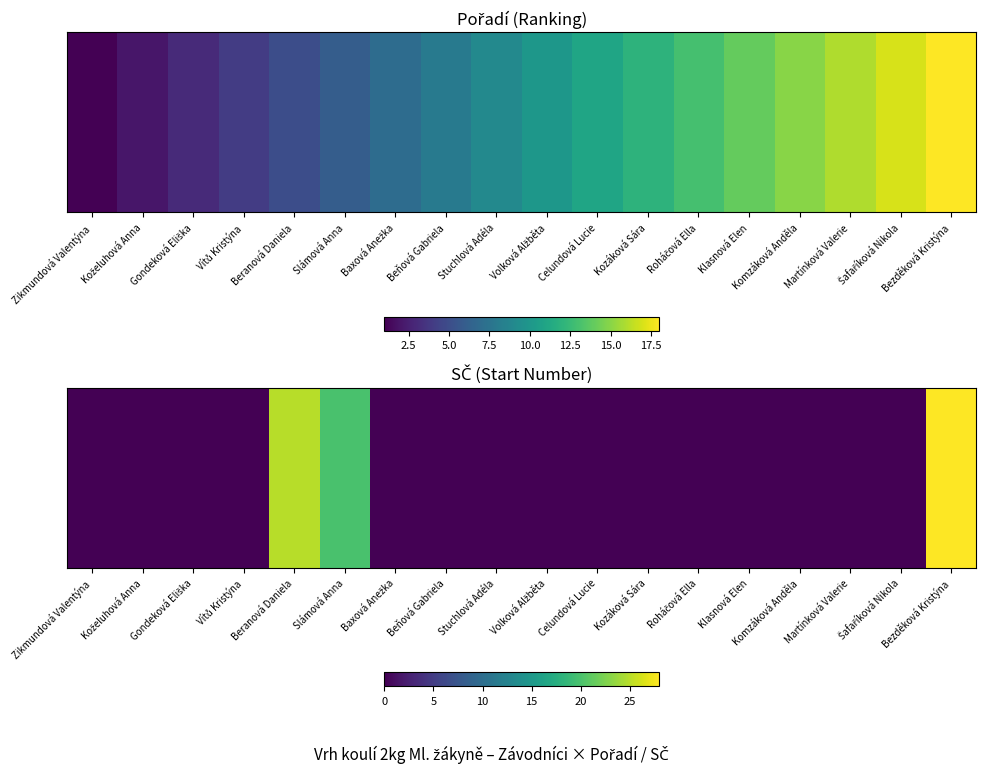

List the labels in order of value, smallest first.

Zikmundová Valentýna, Koželuhová Anna, Gondeková Eliška, Vítů Kristýna, Baxová Anežka, Beňová Gabriela, Stuchlová Adéla, Volková Alžběta, Celundová Lucie, Kozáková Sára, Roháčová Ella, Klasnová Elen, Komzáková Anděla, Martínková Valerie, Šafaříková Nikola, Slámová Anna, Beranová Daniela, Bezděková Kristýna